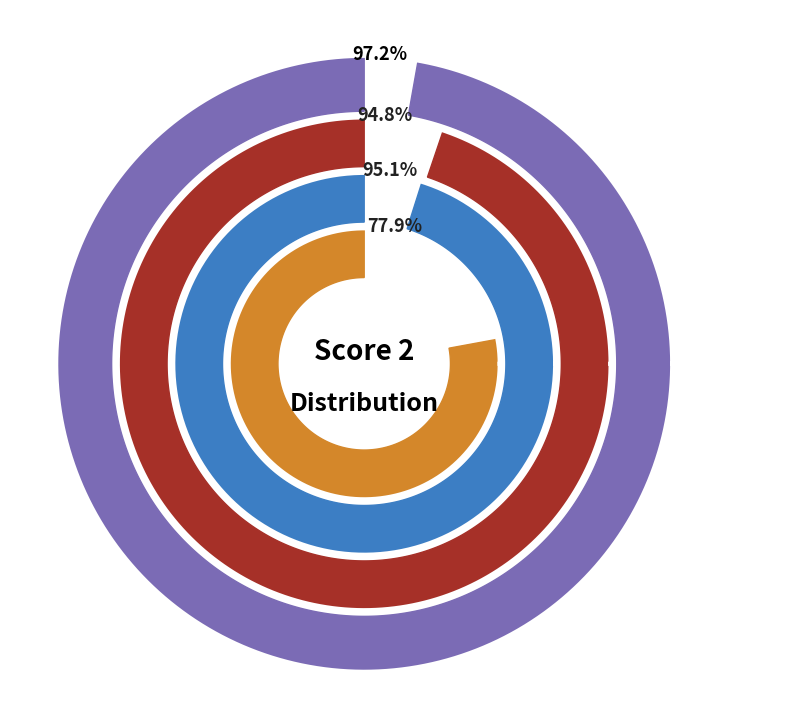

To the nearest percent, what percentage of the pie is 9?

2%